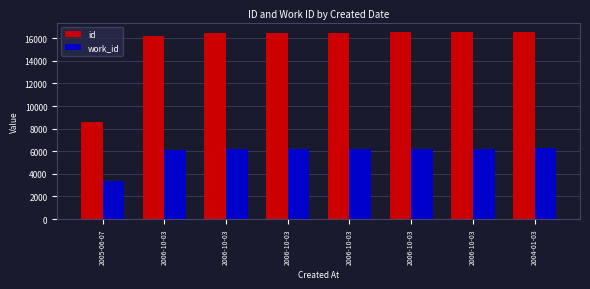

Is it true that work_id equals 6206 at 2006-10-03?

True